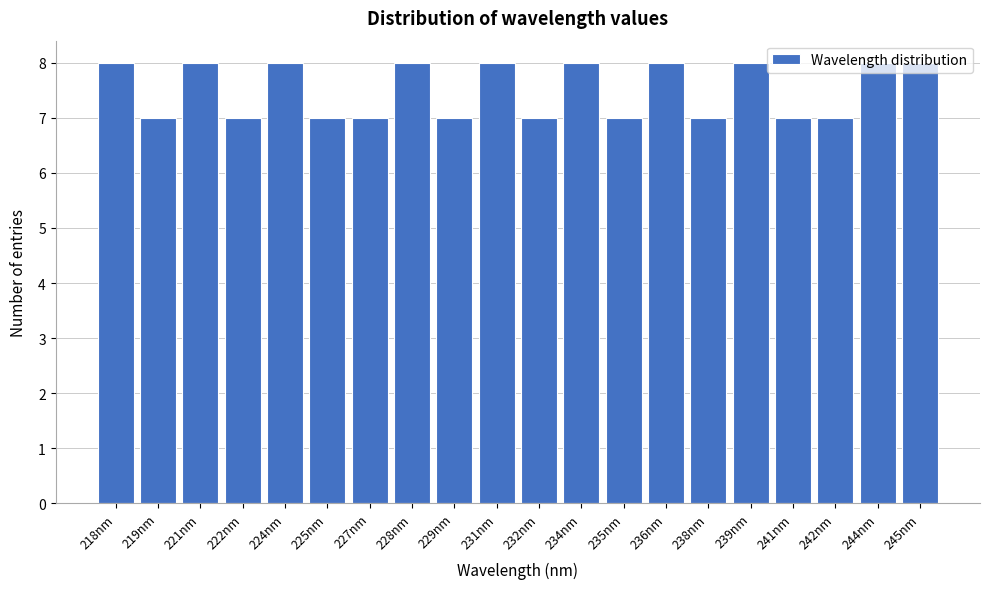

What is the minimum value shown in the chart?

7